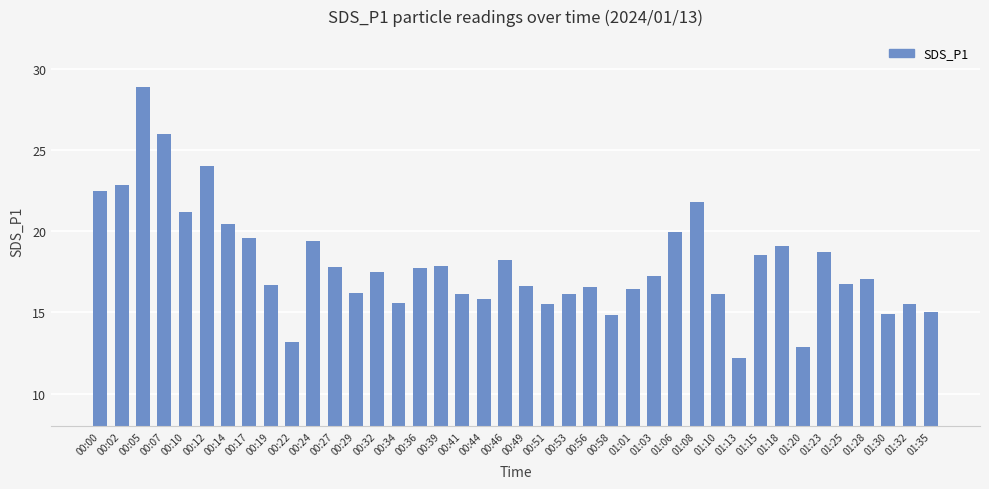

At which category does the chart reach its minimum across all series?

01:13